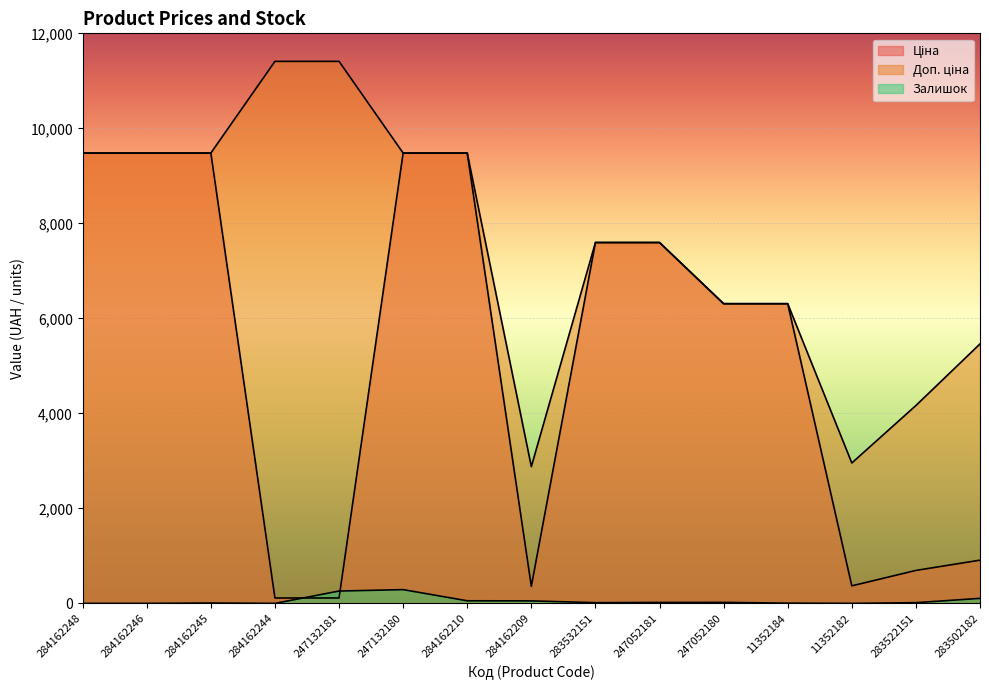

List the series in order of their overall mean, highest first.

Доп. ціна, Ціна, Залишок